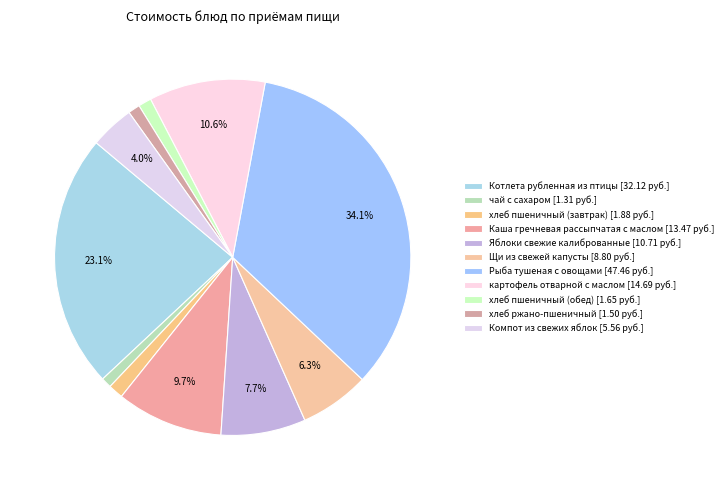

True or false: Щи из свежей капусты accounts for 6% of the total.

True